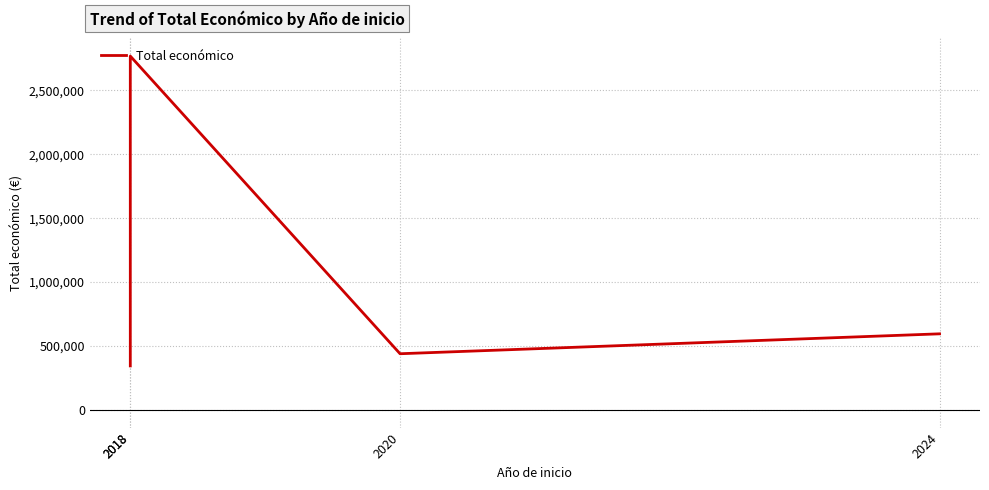

Where does the data first go above 595436?

2018